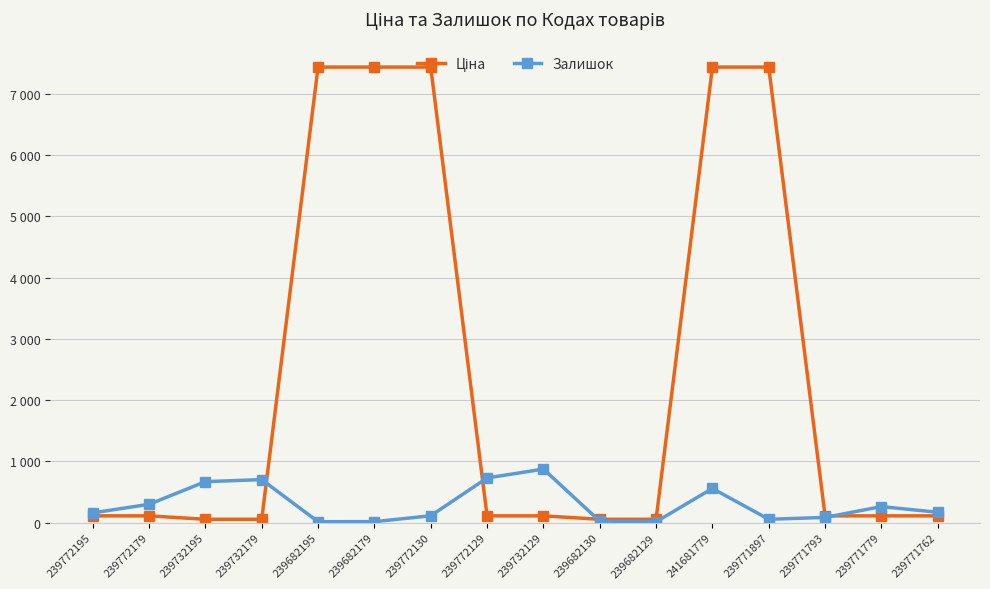

Is this an area chart (filled region under the line)?

No